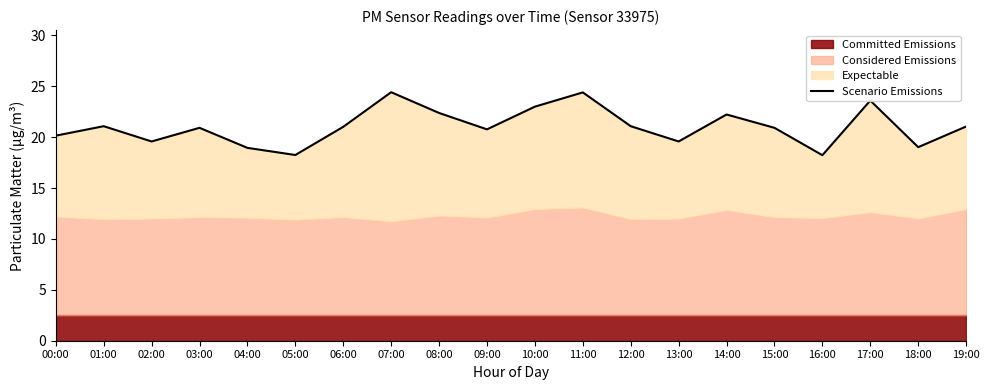

The chart shows a value of 19.6 at 02:00. True or false?

True